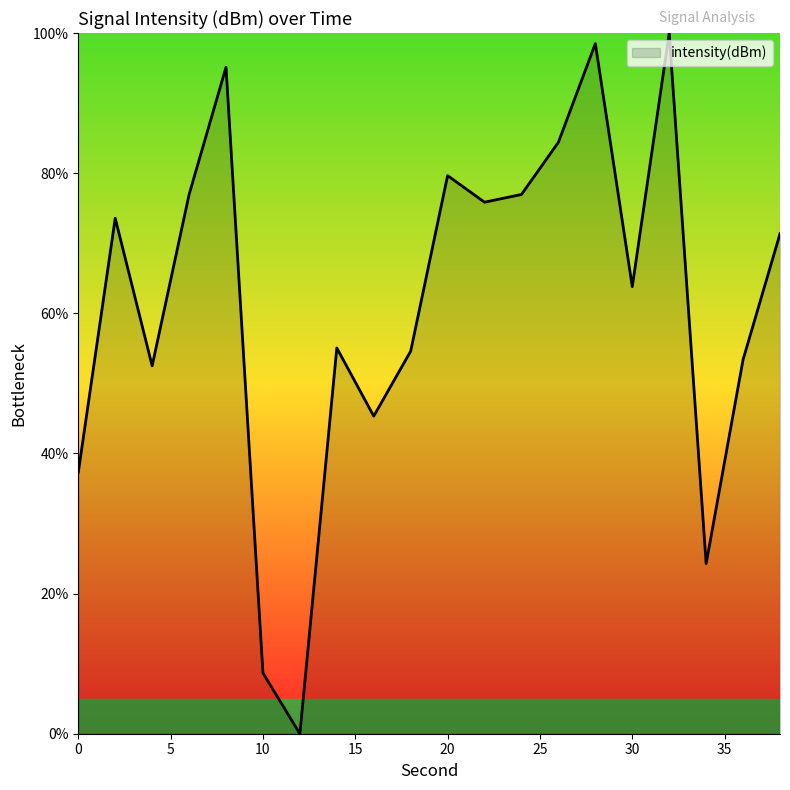

What is the difference between the maximum and minimum values?

100.0